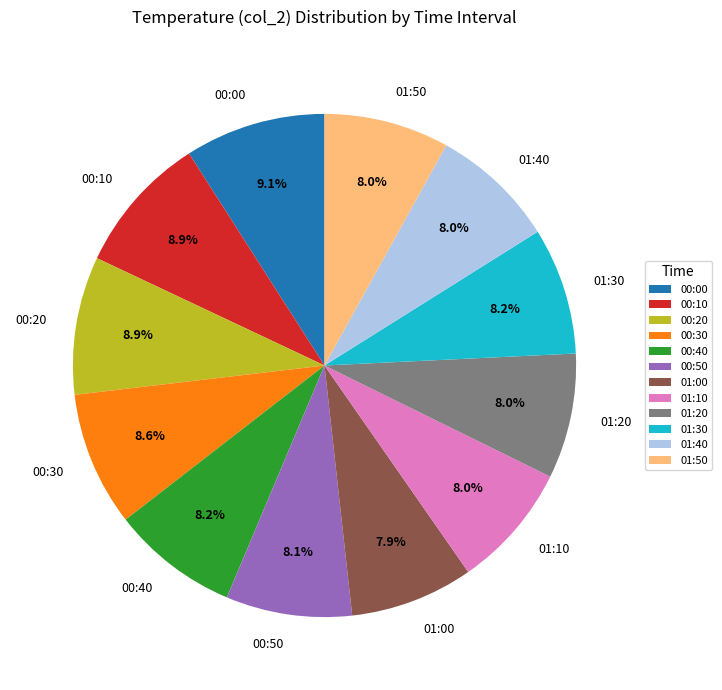

Does 00:10 represent more than half of the total?

No